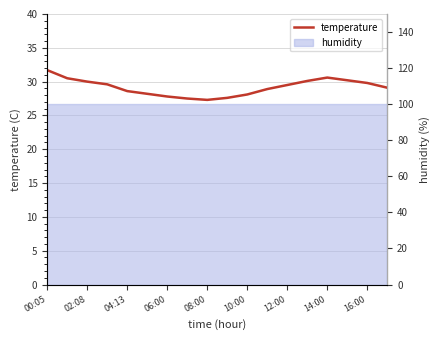

How many points are higher than both their immediate neighbors (excluding endpoints)?

1